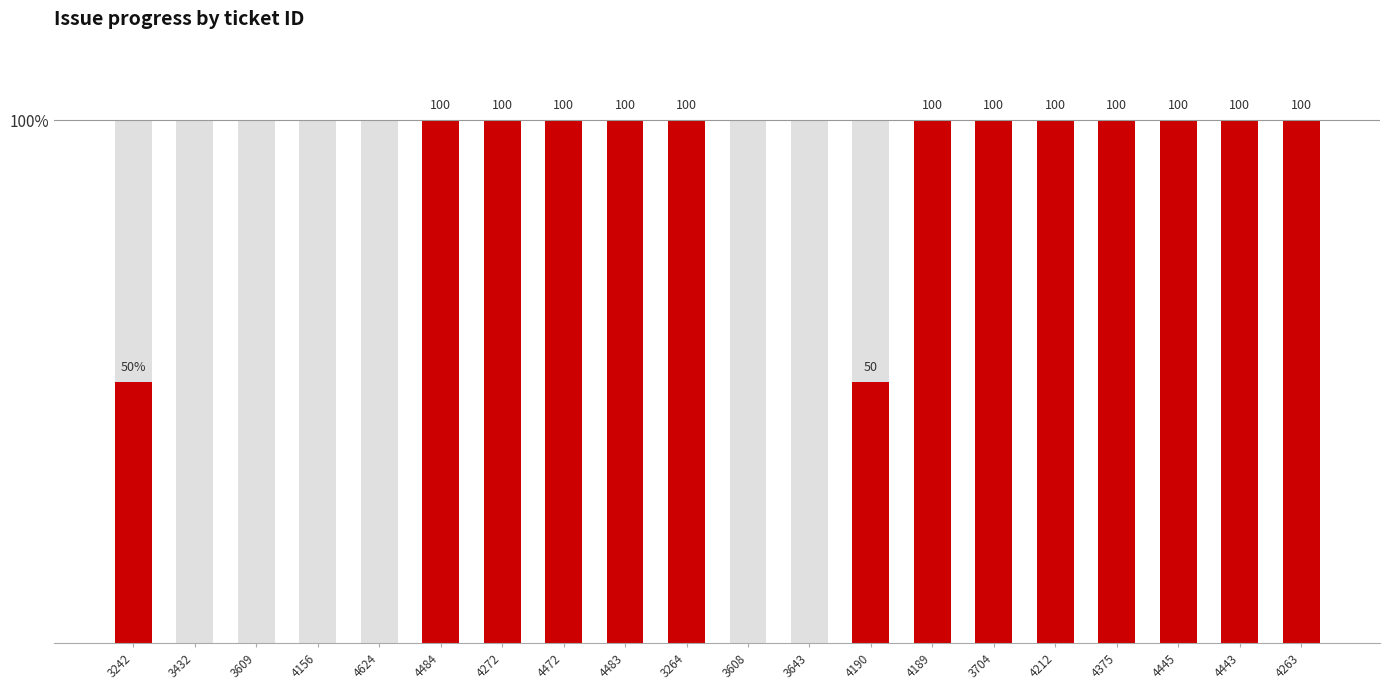

What is the ratio of the value at 4472 to the value at 4375?

1.0